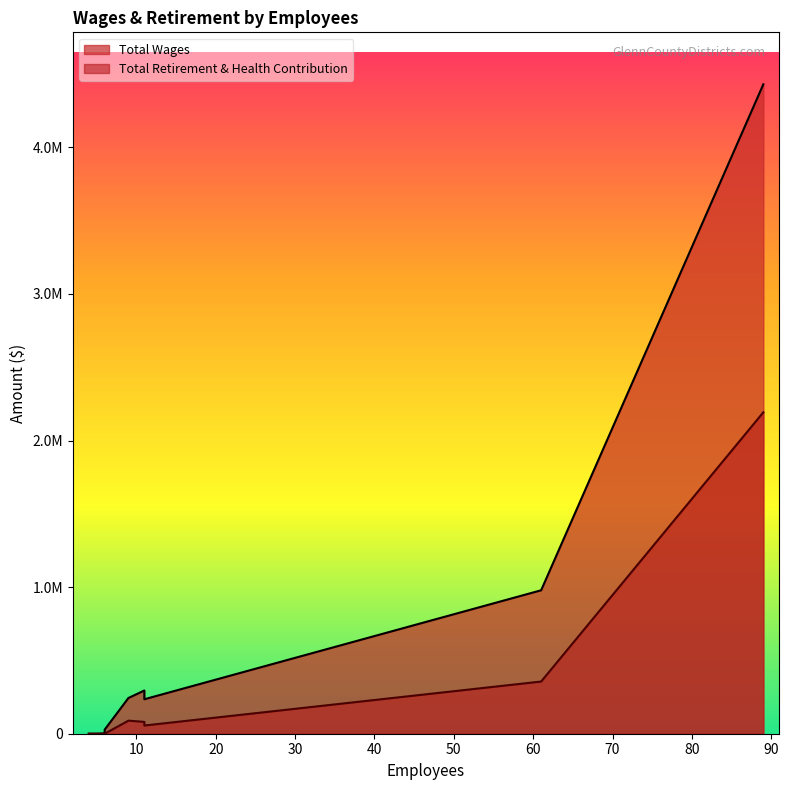

True or false: Total Retirement & Health Contribution and Total Wages cross at least once.

False